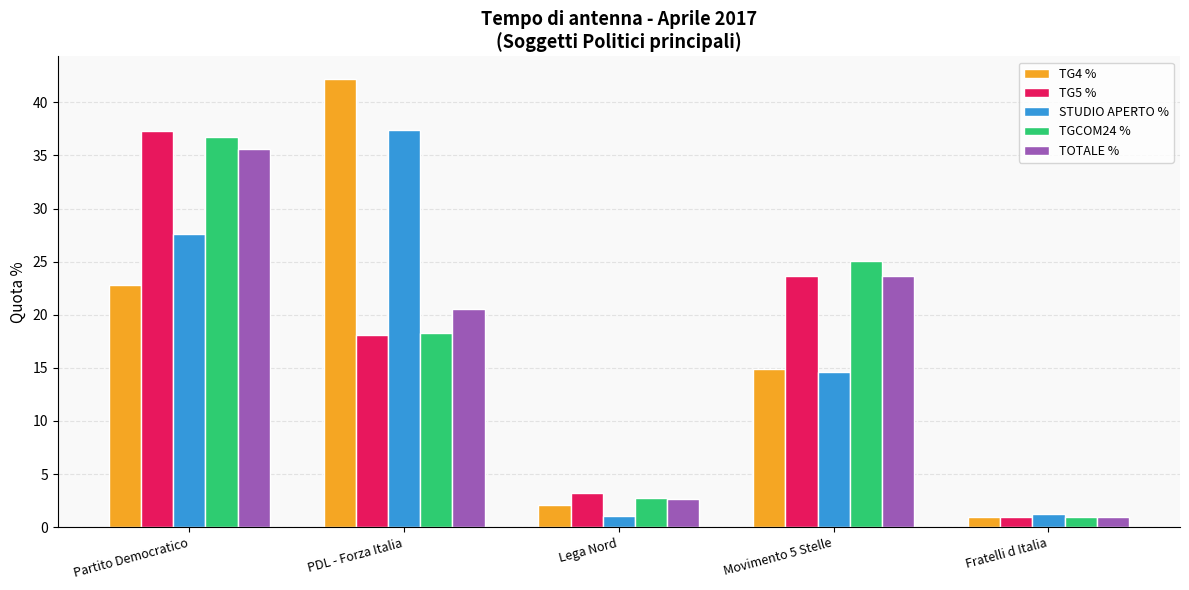

What is the total value across all series at Fratelli d Italia?

5.0